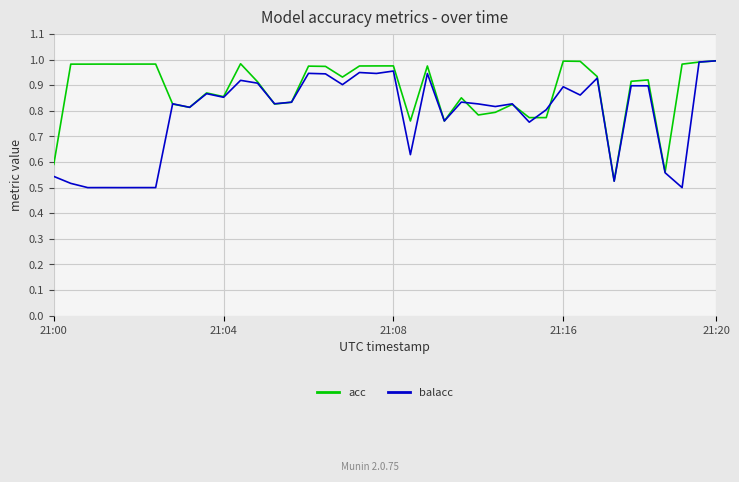

Rank the series by their average value, from lowest to highest.

balacc, acc